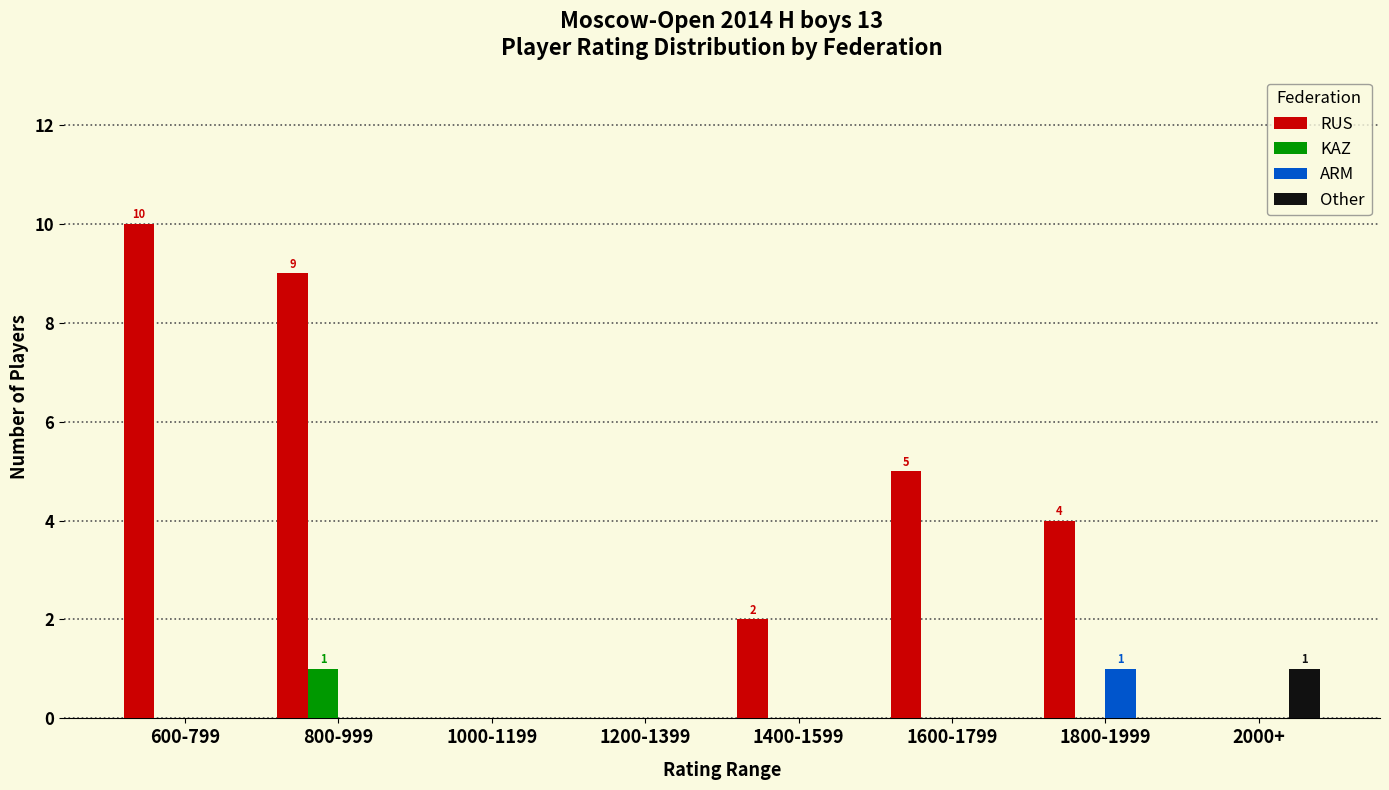

At which label does RUS reach its peak?

600-799